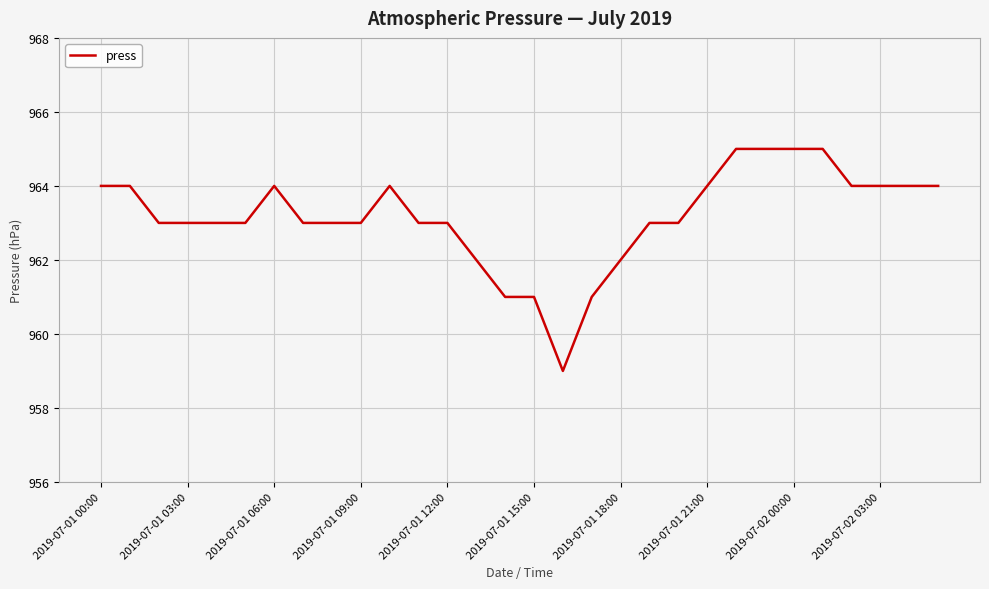

How many values are between 963 and 964?

20